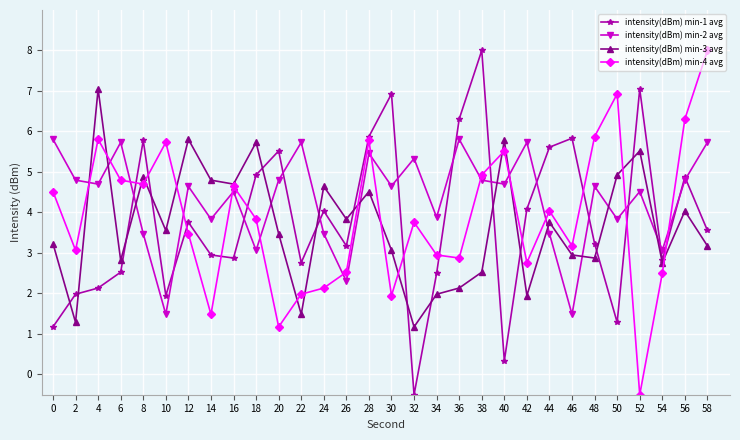

At which category does intensity(dBm) min-4 avg reach its first local peak?

4